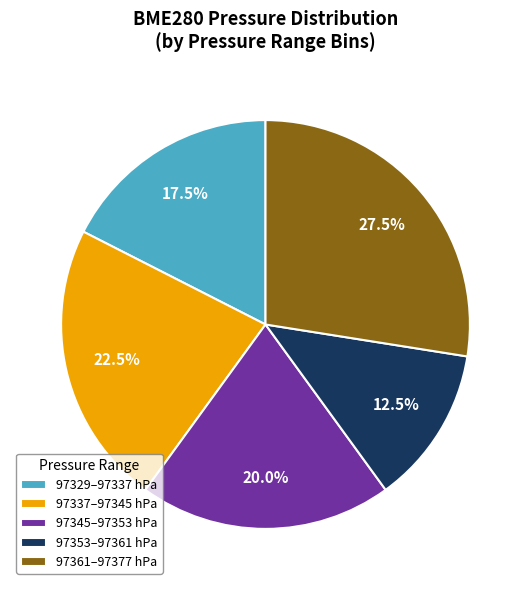

Which category has the biggest portion of the pie?

97361–97377 hPa